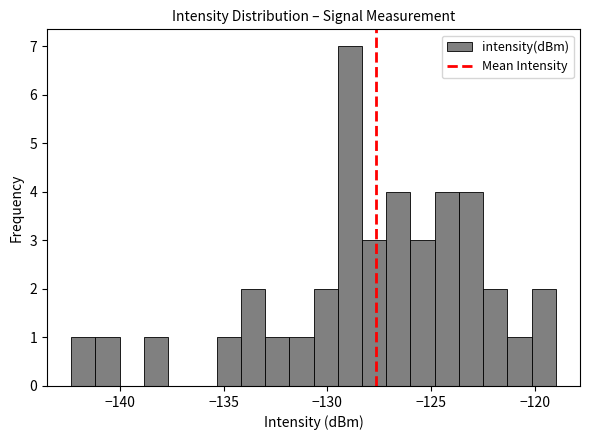

Read against the x-axis, roughly where is the centre of the tallest bar?

-129.0